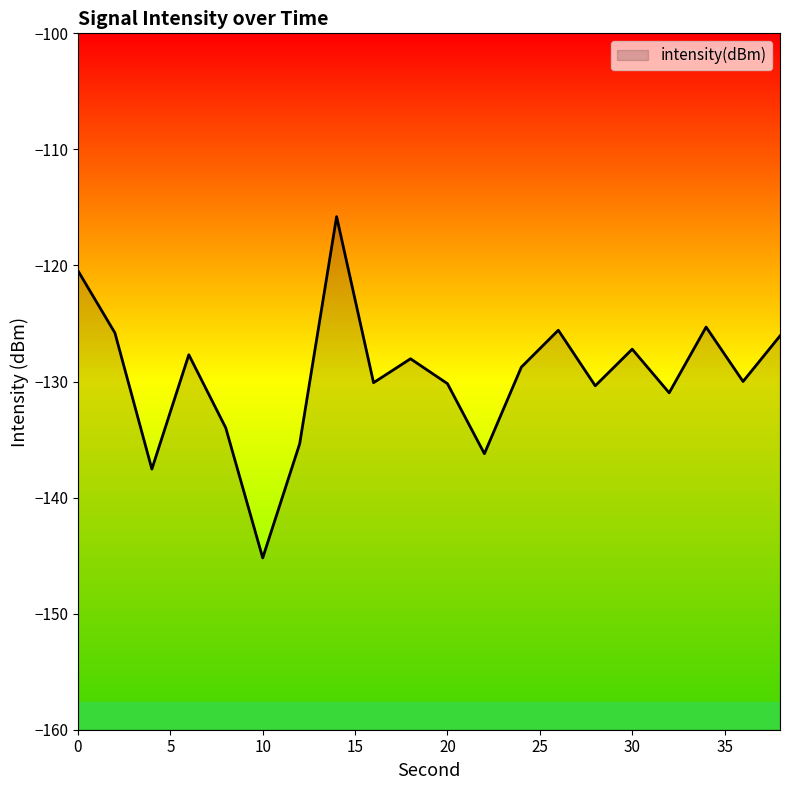

Rank the categories by value from lowest to highest.

10, 4, 22, 12, 8, 32, 28, 20, 16, 36, 24, 18, 6, 30, 38, 2, 26, 34, 0, 14